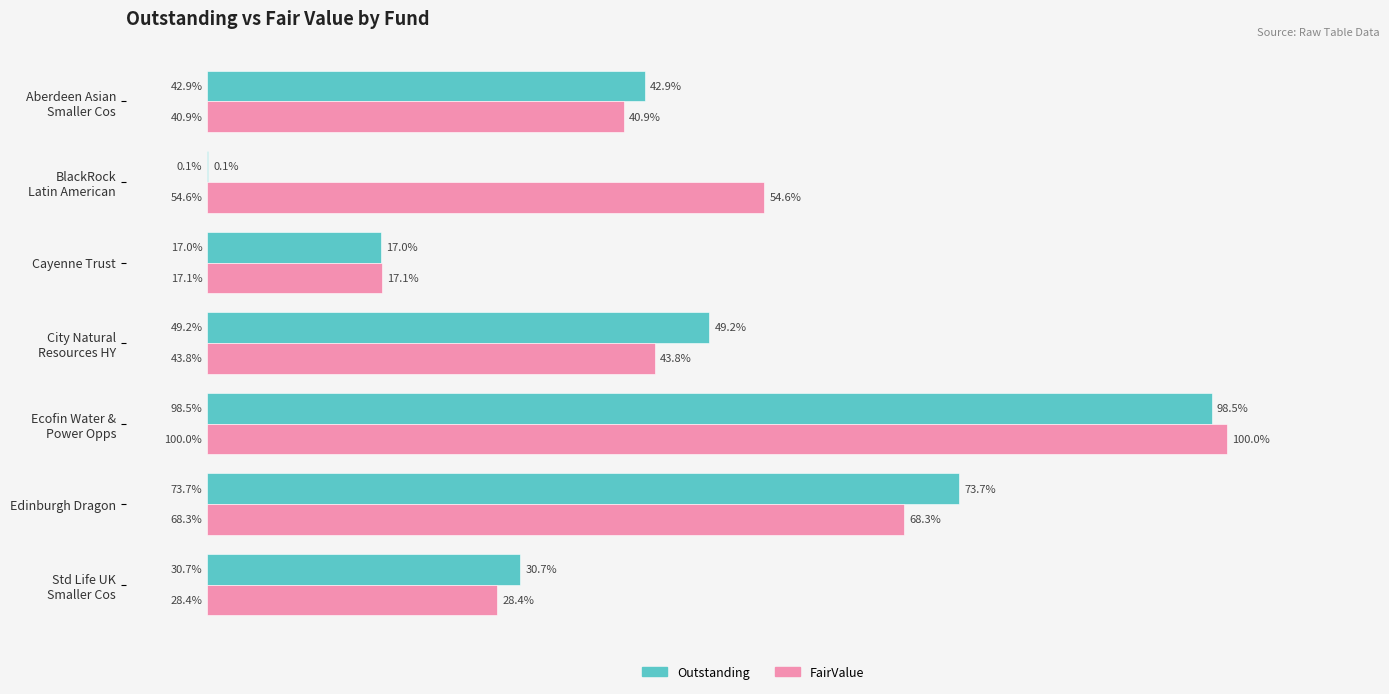

What are all the series names shown in the legend?

Outstanding, FairValue